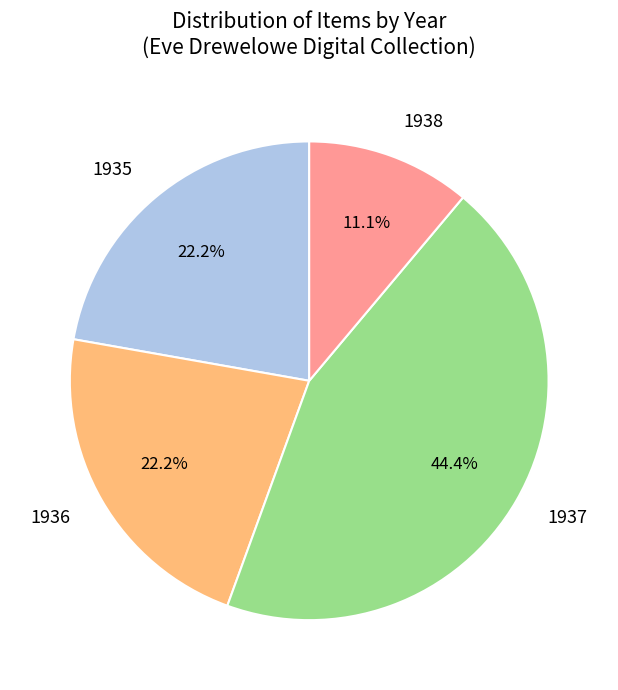

Is 1935 the majority of the pie?

No